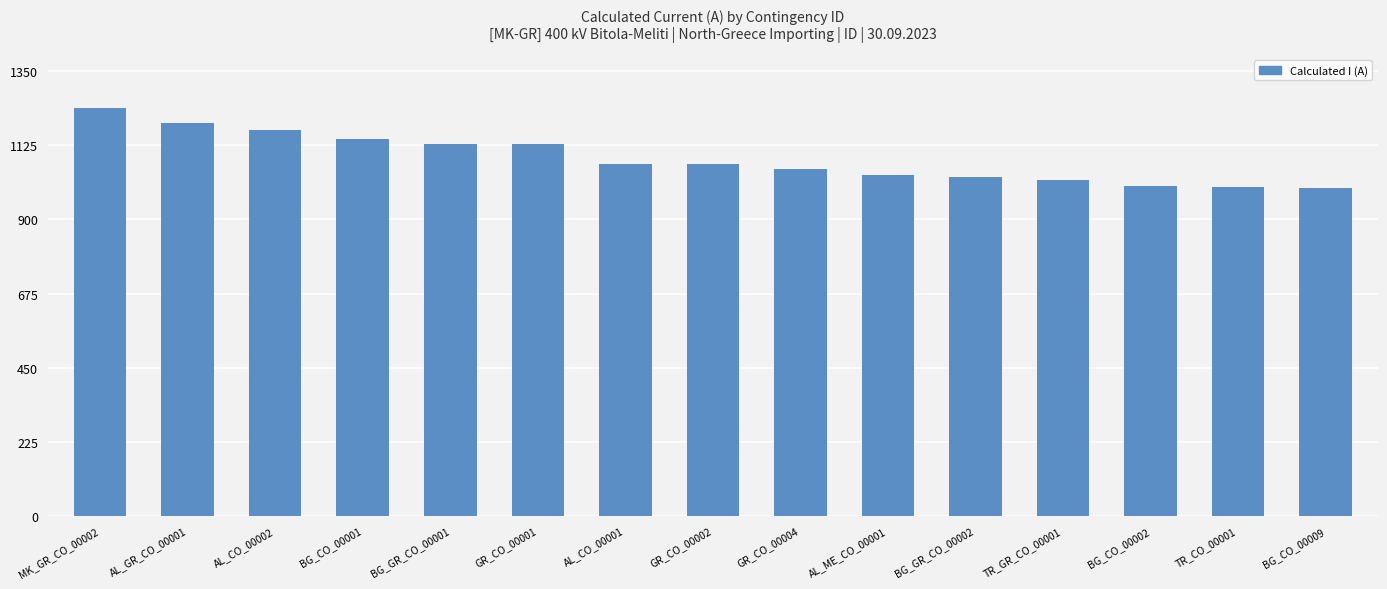

Is it true that the value at BG_CO_00001 is 772?

False